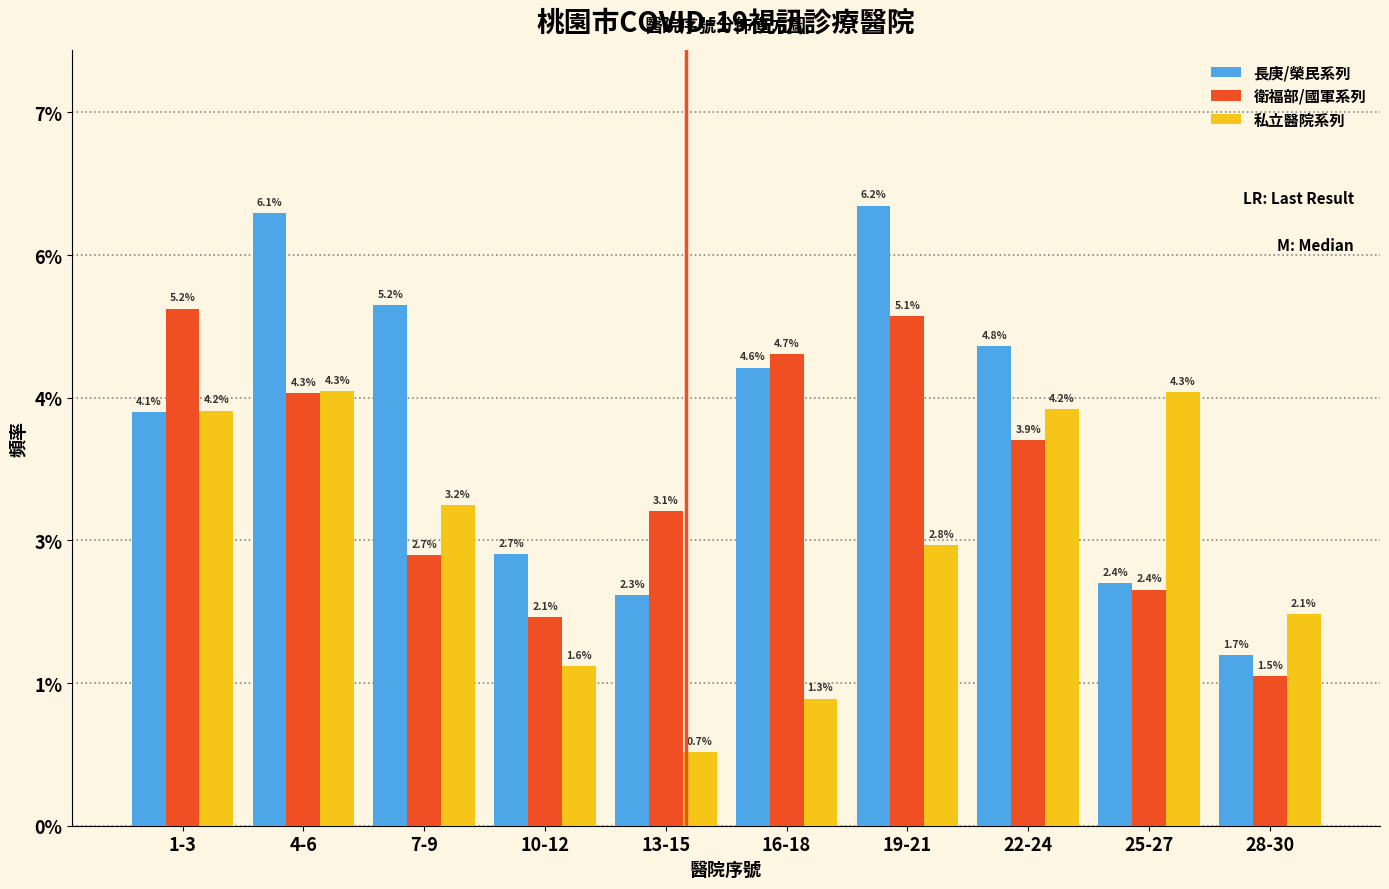

Does the chart contain any negative values?

No